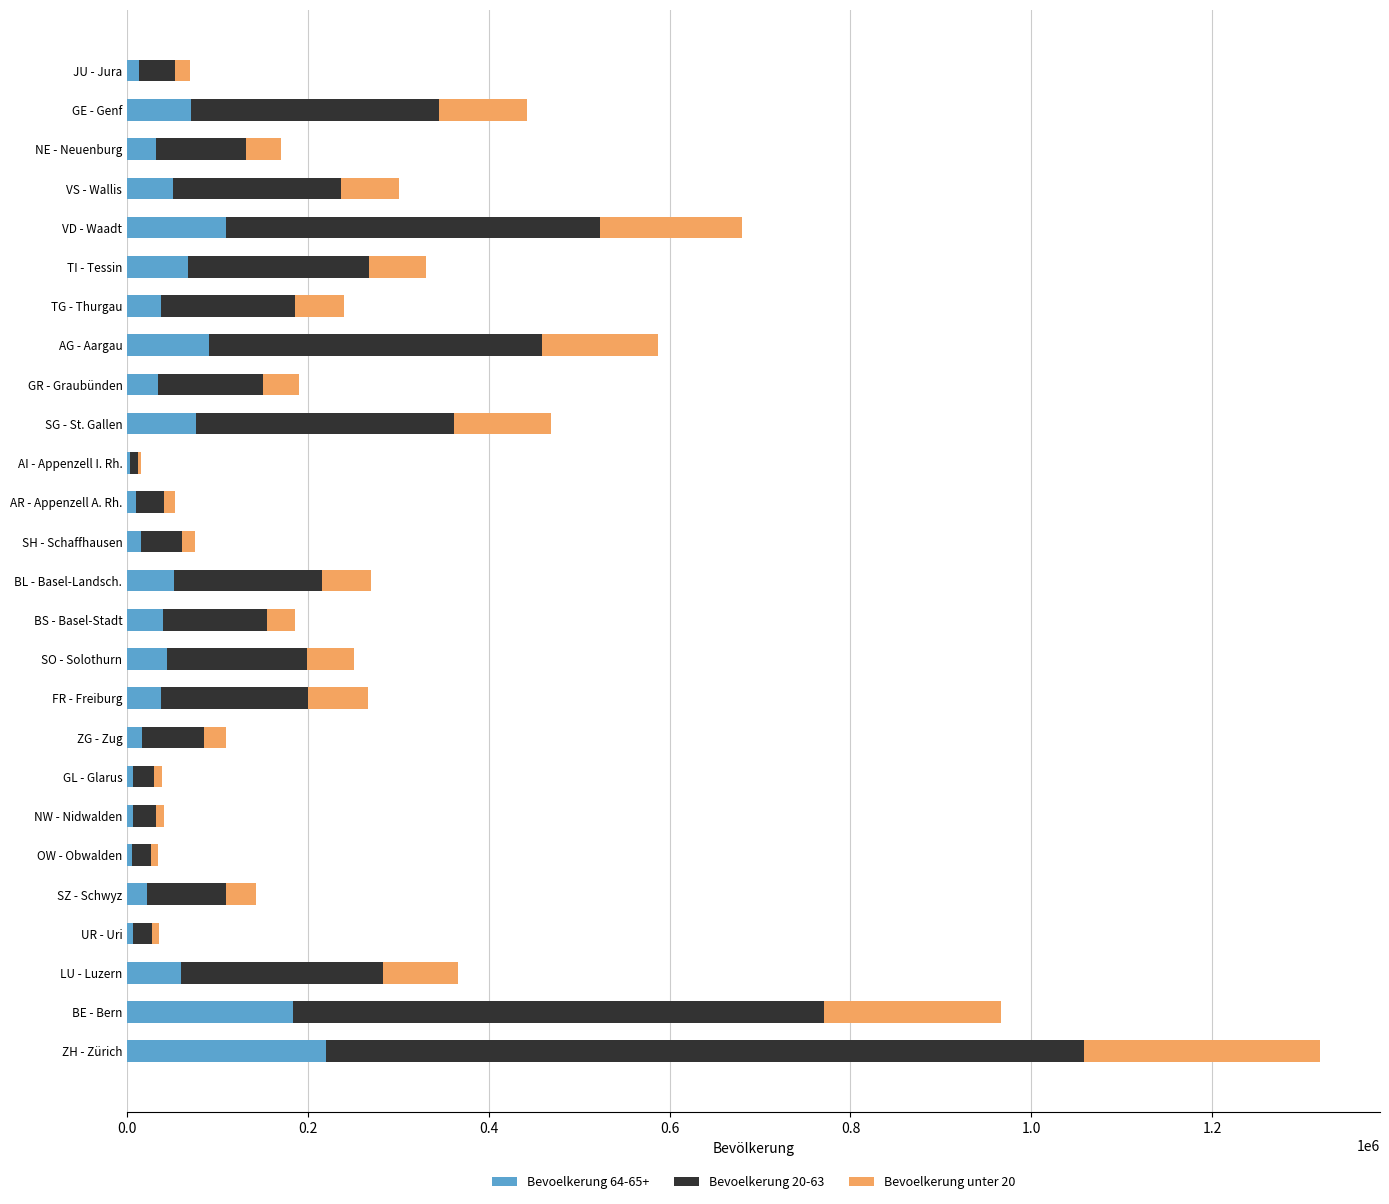

What is the total value across all series at VD - Waadt?

680278